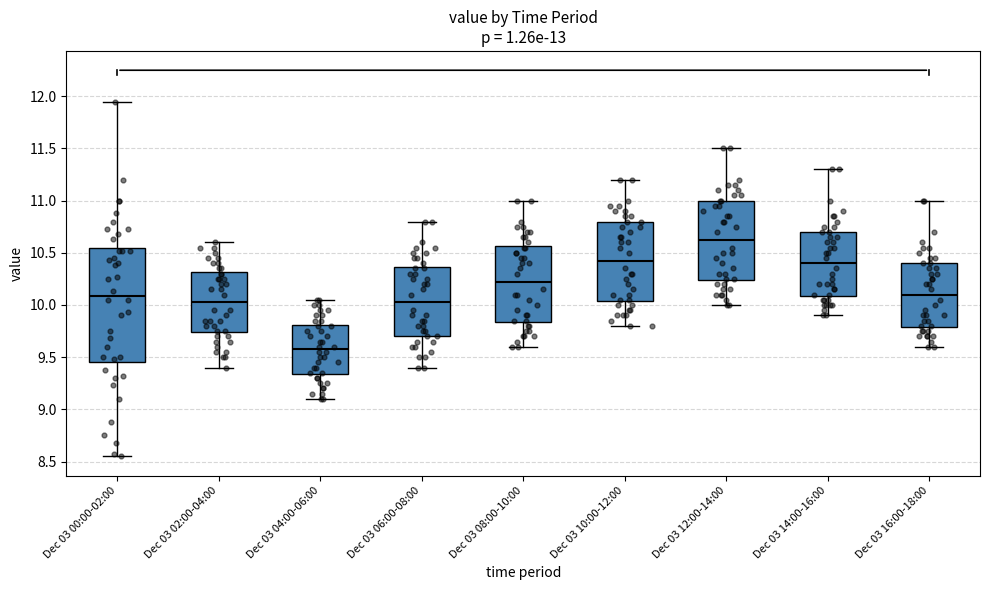

Which box has the lowest median line?

Dec 03 04:00-06:00